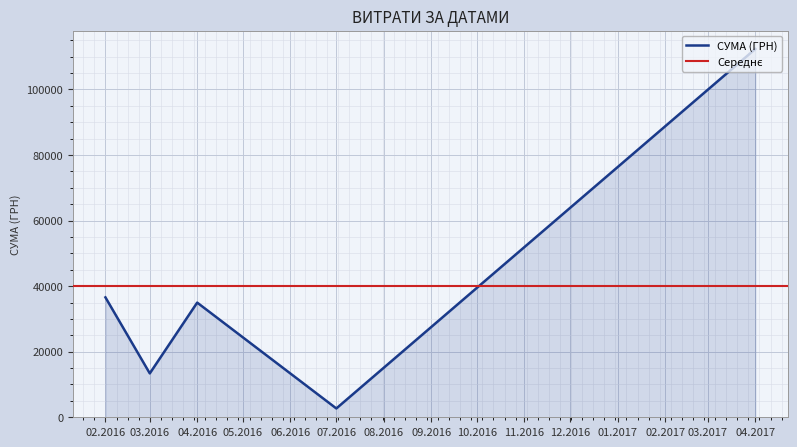

What is the lowest value of the СУМА (ГРН) series?

2695.6